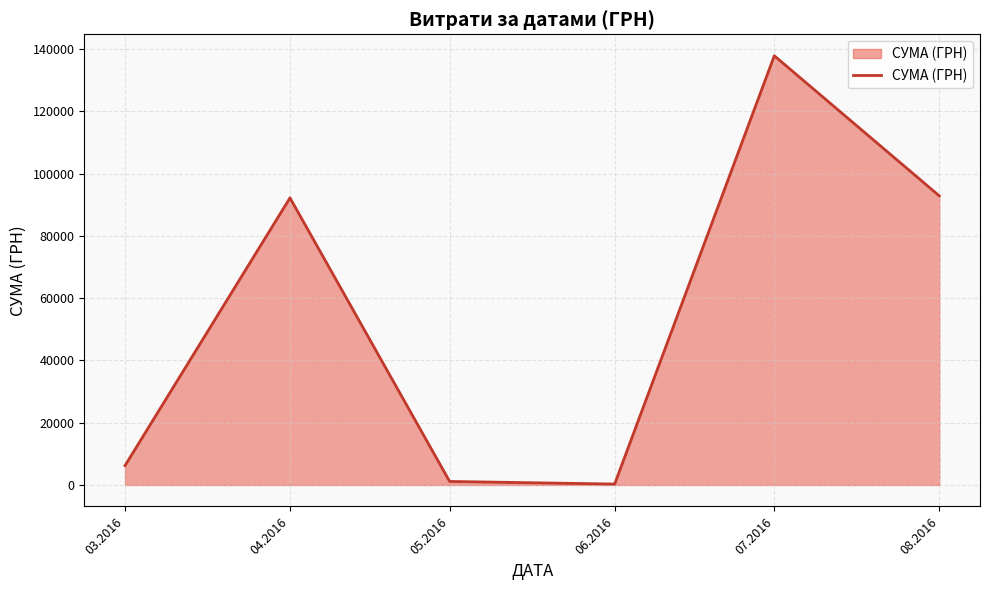

Reading left to right, what are all the values shown in this chart?

03.2016=6218.4	04.2016=92212.2	05.2016=1134.2	06.2016=300.0	07.2016=137843.0	08.2016=92856.7